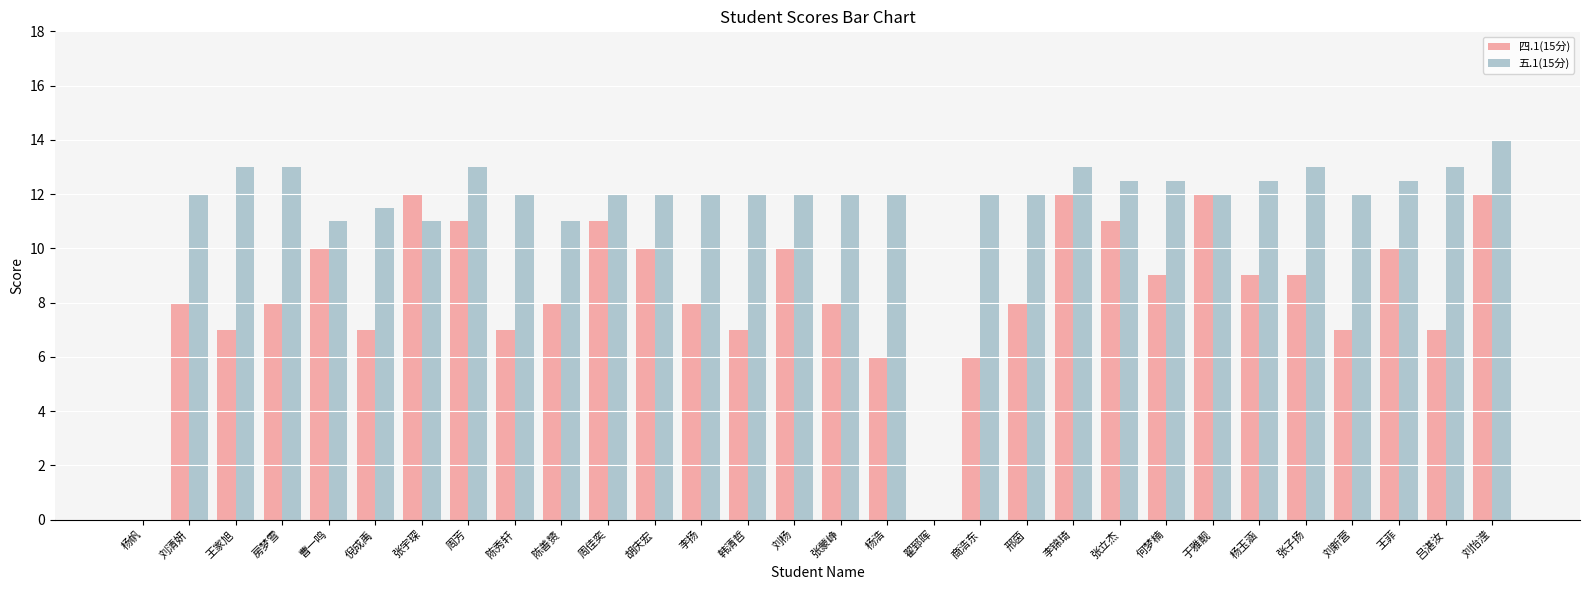

Are the bars grouped side by side (vs. stacked)?

Yes